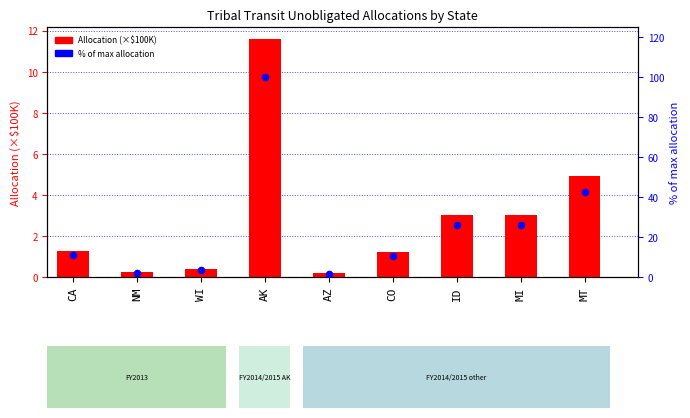

Which series has the widest spread of Y values?

% of max allocation